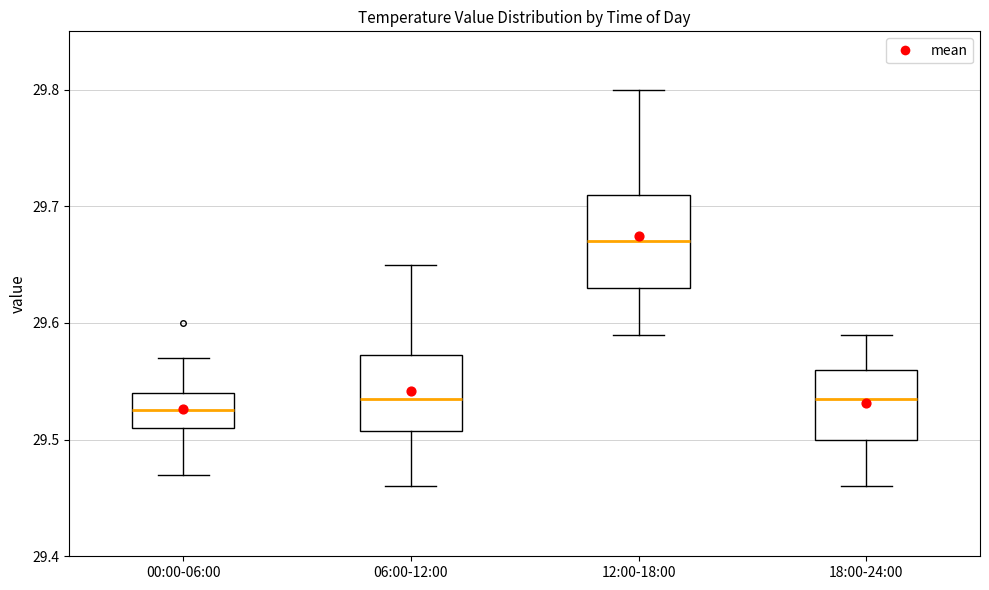

Comparing the boxes themselves (not the whiskers), which one is the tallest?

12:00-18:00